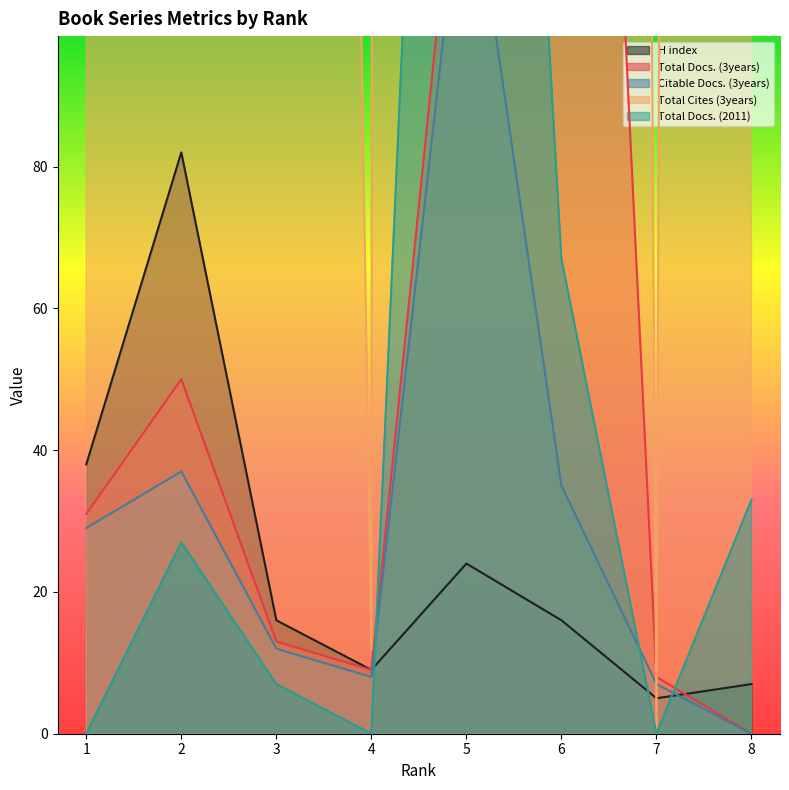

Where is the first local minimum for Total Docs. (2011)?

4